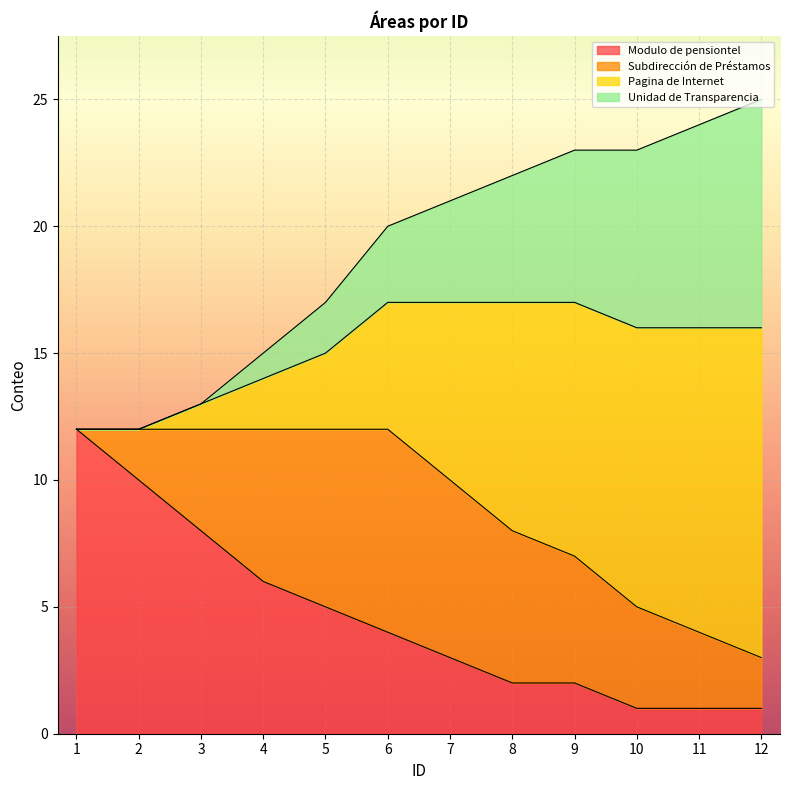

Does the chart display data point markers on the line(s)?

No